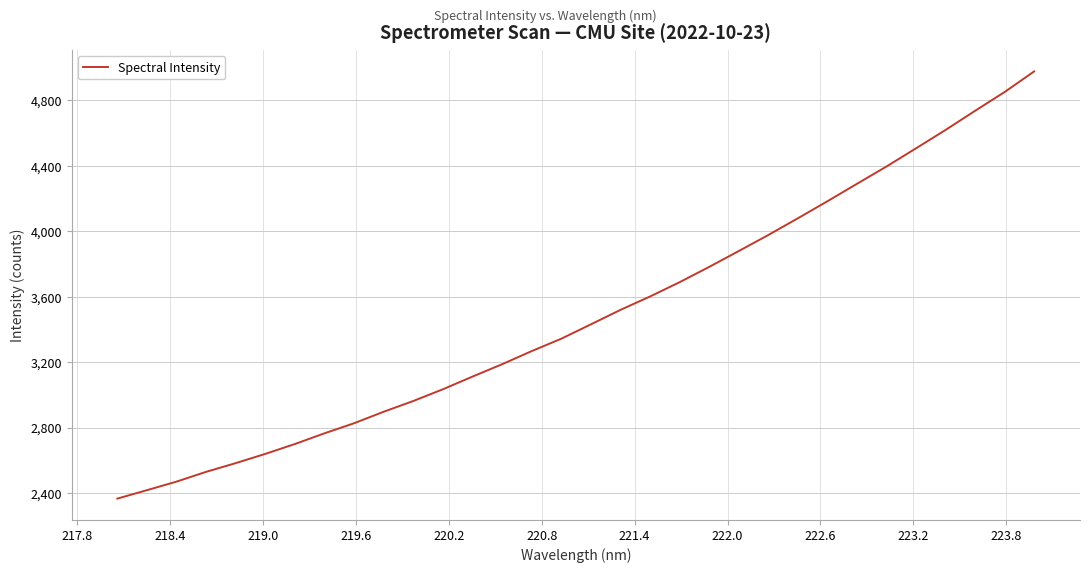

What is the difference between the maximum and minimum values?

2610.1